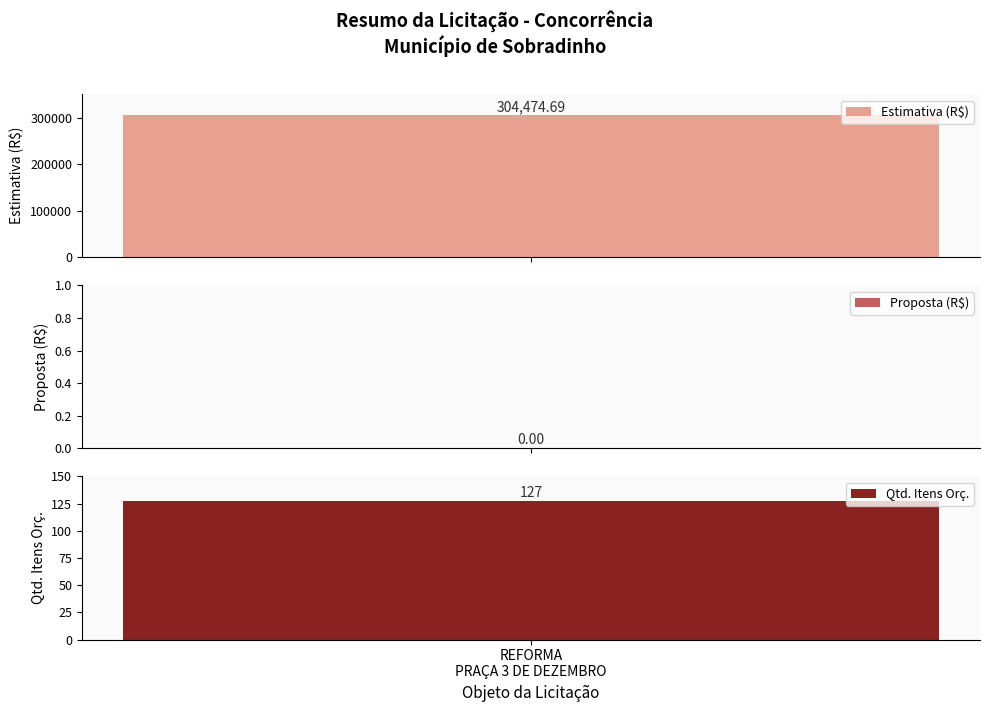

How many positive values does the Preço Total Estimado series have?

1